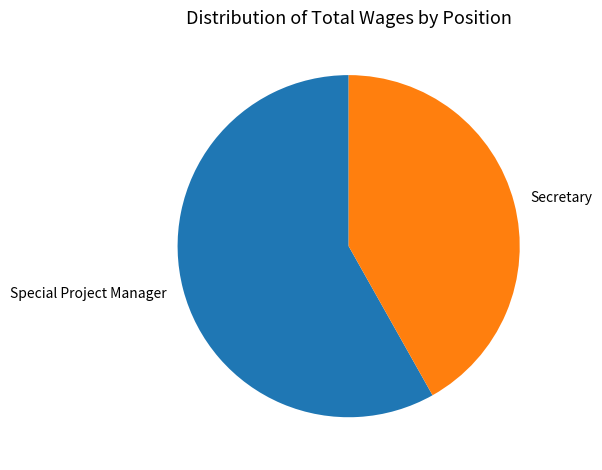

Rank the categories by value from highest to lowest.

Special Project Manager, Secretary